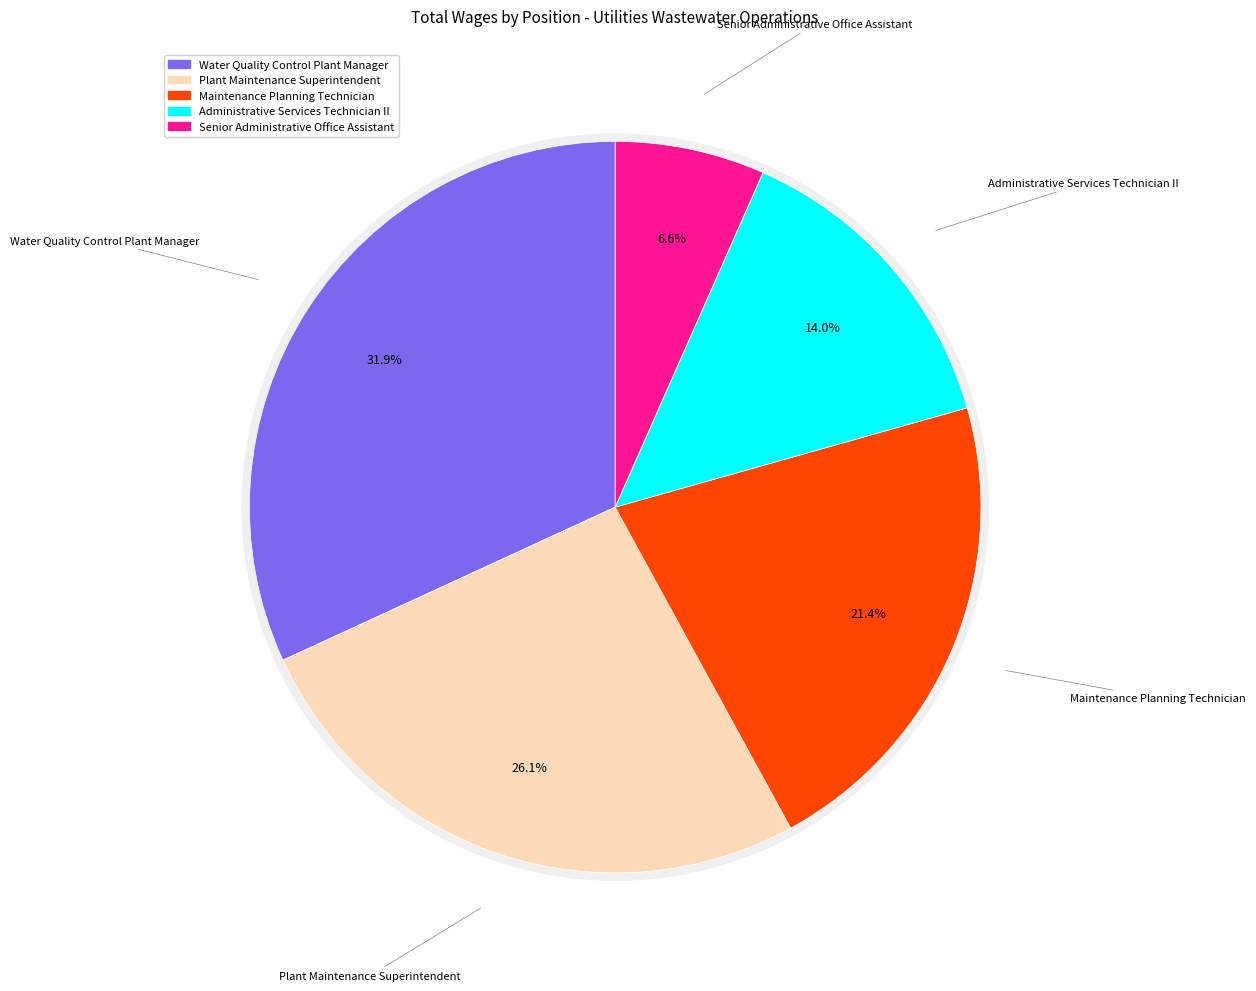

What is the total percentage of Maintenance Planning Technician and Plant Maintenance Superintendent?

47.5%